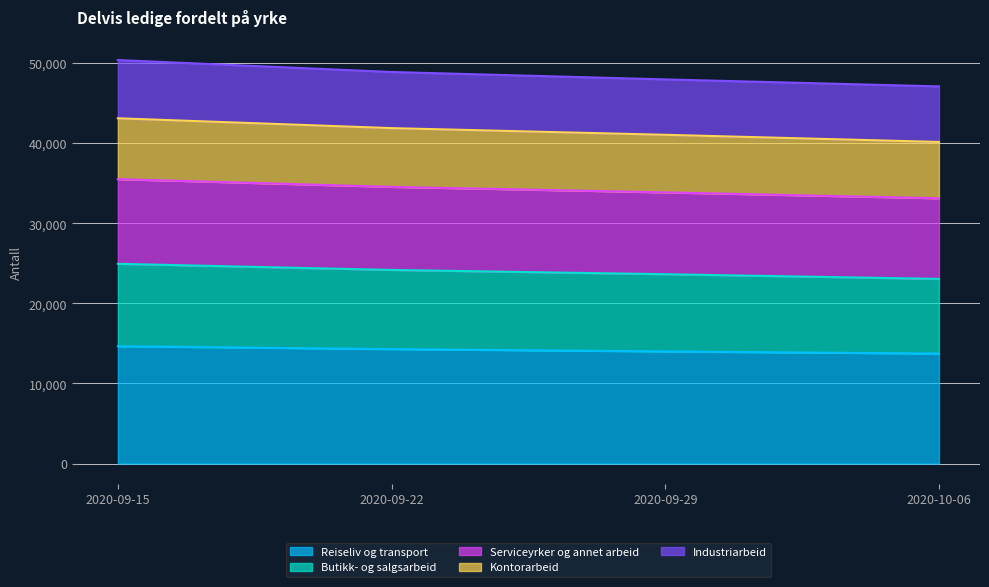

At which category does the chart reach its peak across all series?

2020-09-15